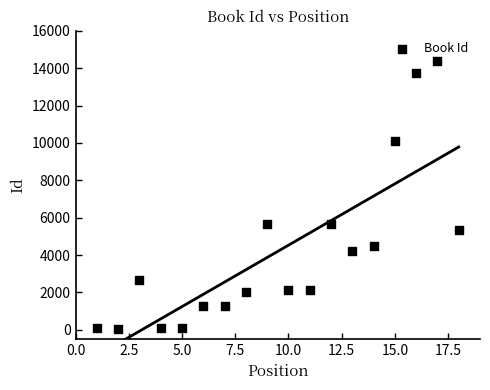

What is the range of Y values (max minus min)?

14338